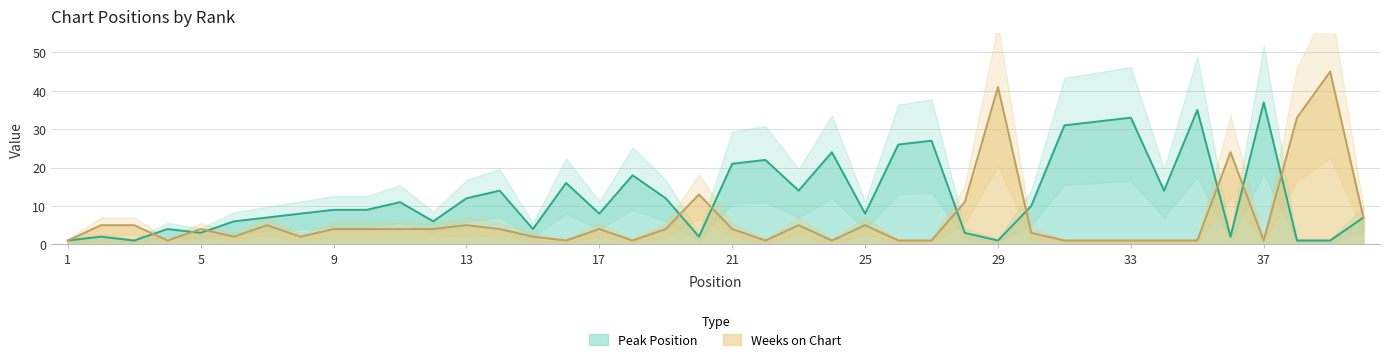

At which category does Peak Position reach its first local valley?

3